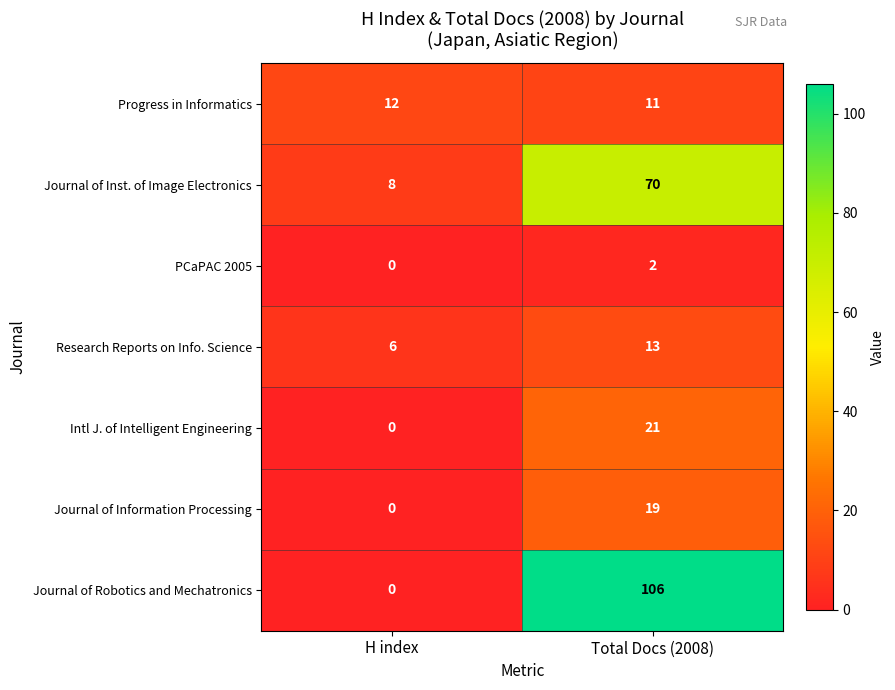

What is the sum of the Journal of Inst. of Image Electronics values at Total Docs (2008) and H index?

78